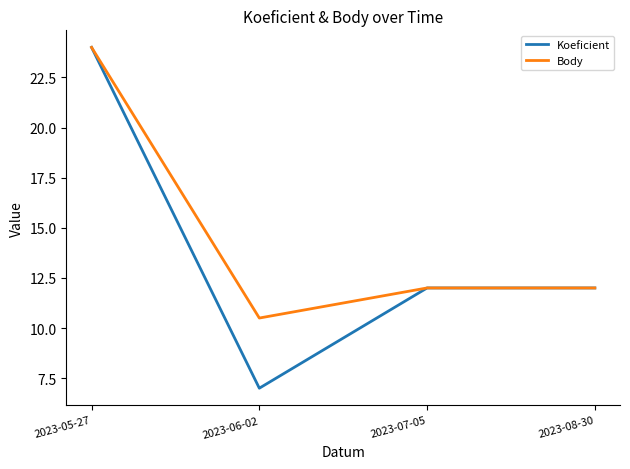

What position from the right is 2023-05-27?

4